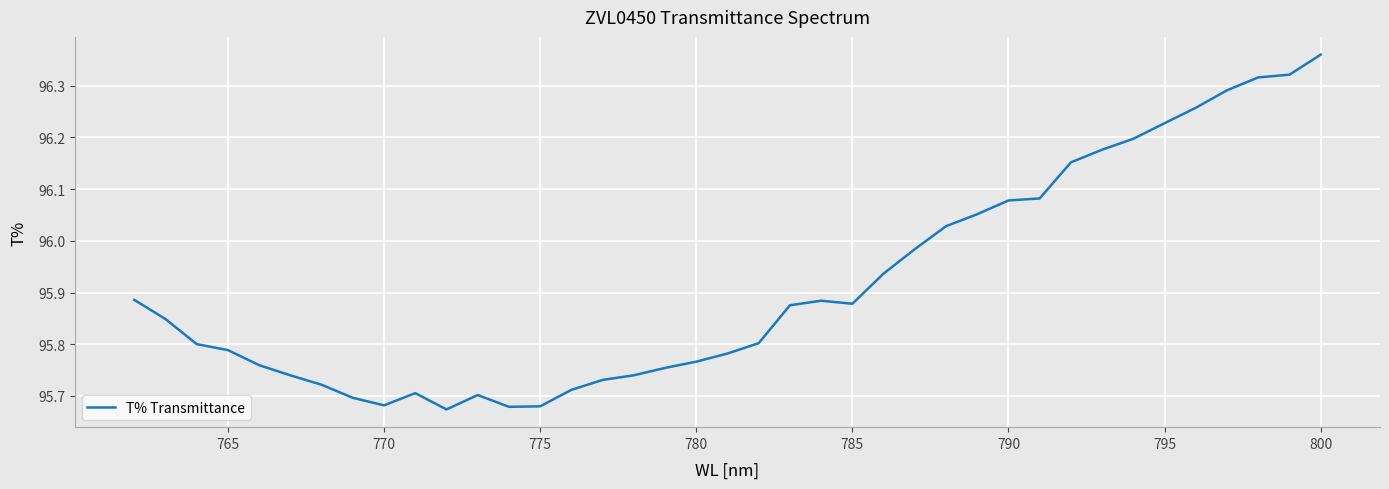

What is the average value?

95.9